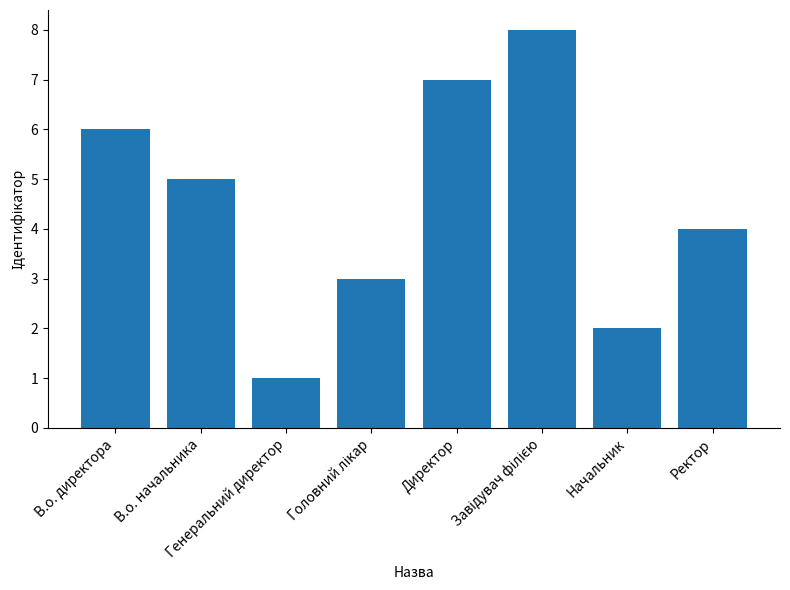

The value at В.о. начальника is 2. True or false?

False